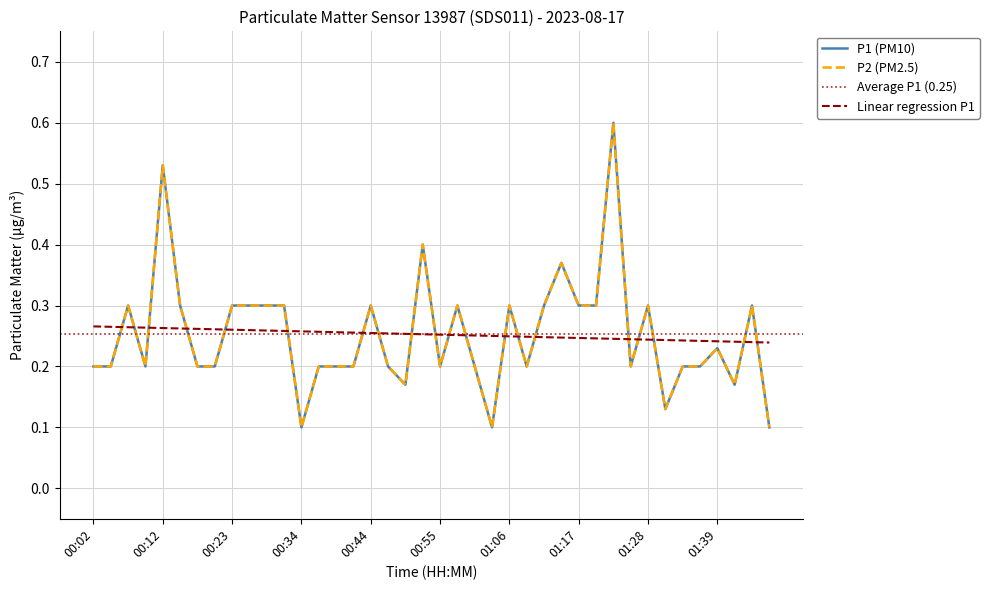

True or false: P1 and P2 cross at least once.

False